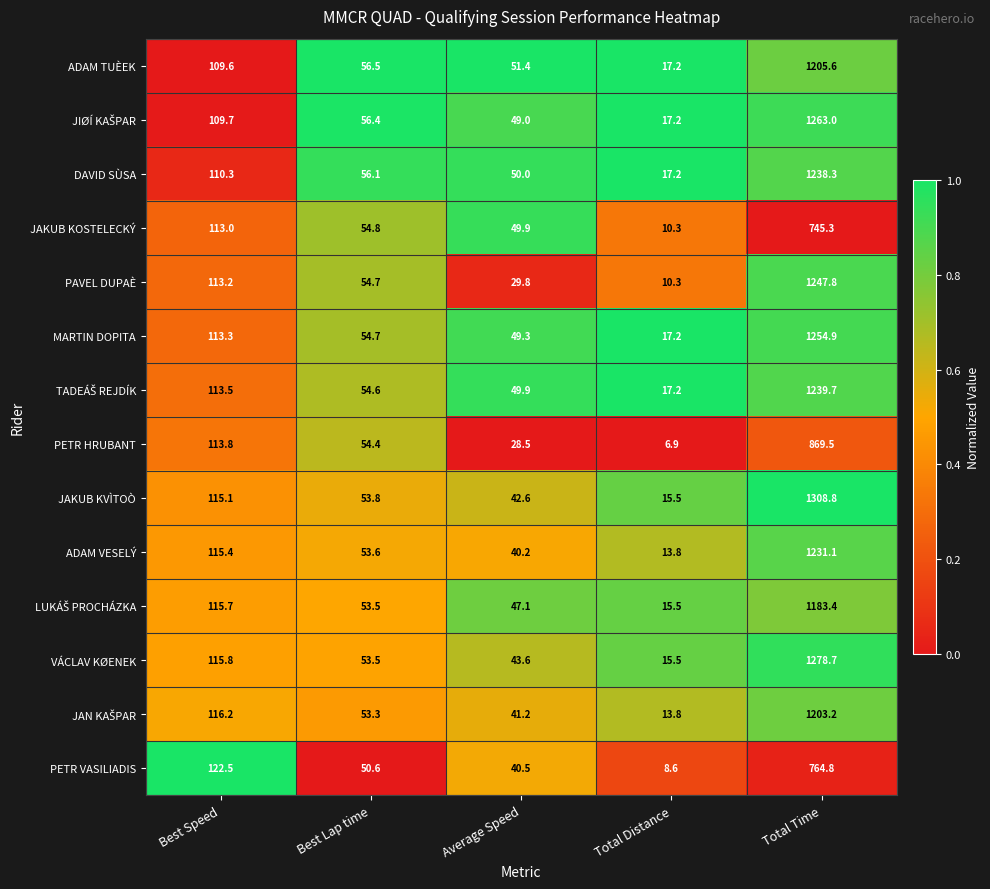

What is the approximate value of JAKUB KVÌTOÒ at Total Distance?

15.5